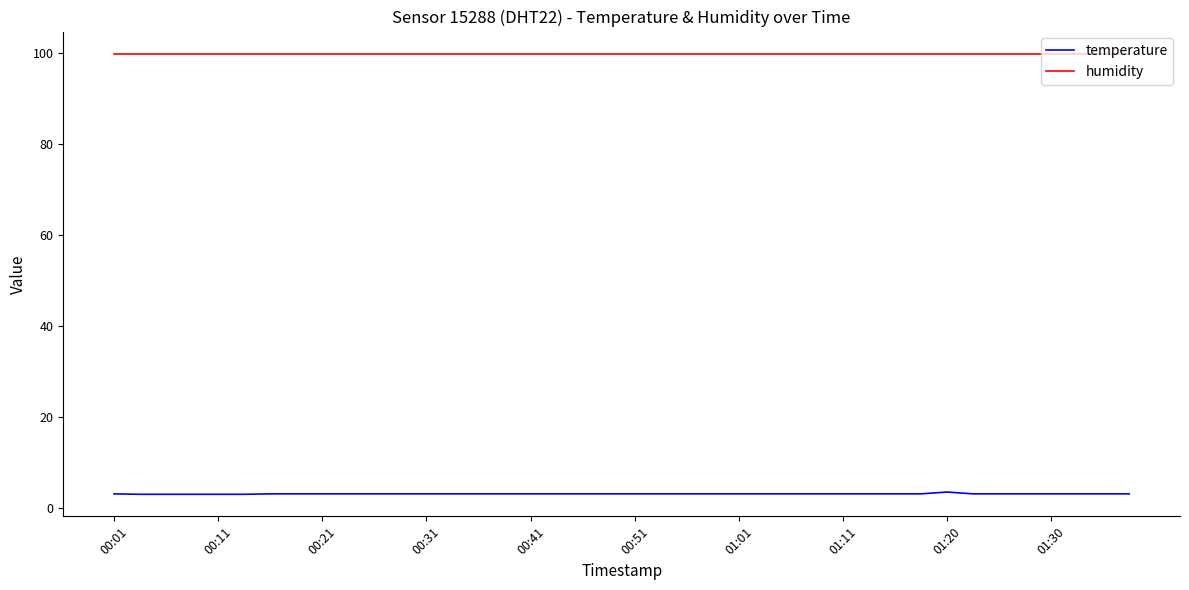

List the series in order of their peak value, lowest first.

temperature, humidity